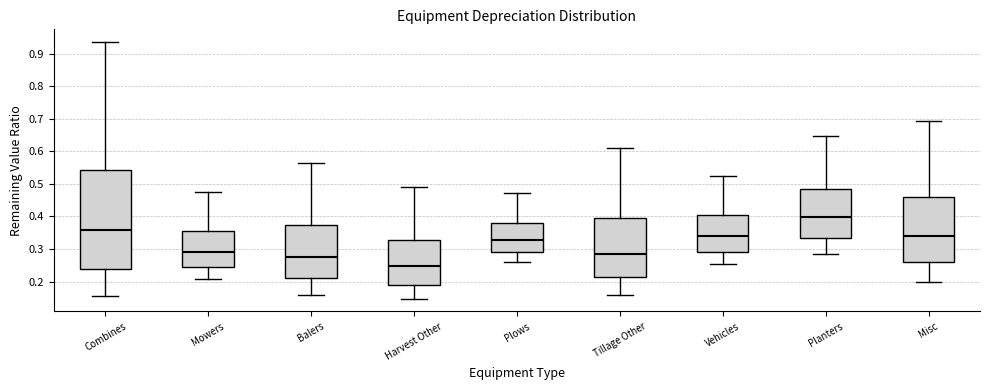

Reading left to right, transcribe this box plot: for each box, give where its median line is, the range the box spans, and where its two whiskers end, as read against the y-axis. The values are not printed on the chart, so give them approximately, as read against the axis.

Combines: median 0.36, box 0.24 to 0.54, whiskers 0.16 to 0.94
Mowers: median 0.29, box 0.24 to 0.35, whiskers 0.21 to 0.47
Balers: median 0.28, box 0.21 to 0.37, whiskers 0.16 to 0.56
Harvest Other: median 0.25, box 0.19 to 0.33, whiskers 0.15 to 0.49
Plows: median 0.33, box 0.29 to 0.38, whiskers 0.26 to 0.47
Tillage Other: median 0.29, box 0.21 to 0.39, whiskers 0.16 to 0.61
Vehicles: median 0.34, box 0.29 to 0.40, whiskers 0.25 to 0.52
Planters: median 0.40, box 0.33 to 0.48, whiskers 0.29 to 0.65
Misc: median 0.34, box 0.26 to 0.46, whiskers 0.20 to 0.69